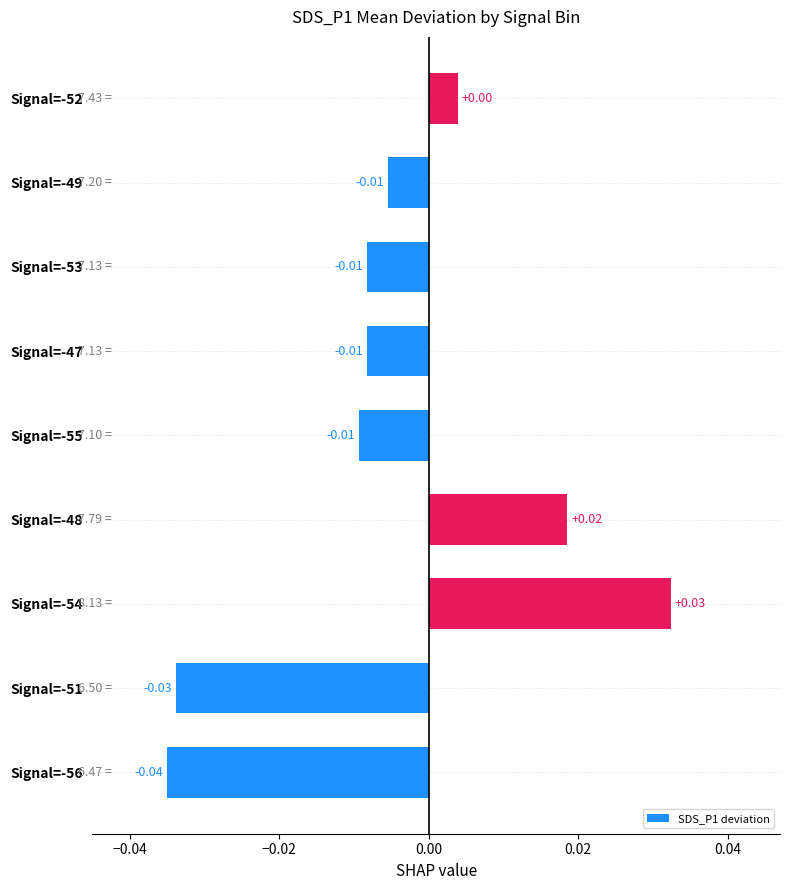

How many positive values are there?

3